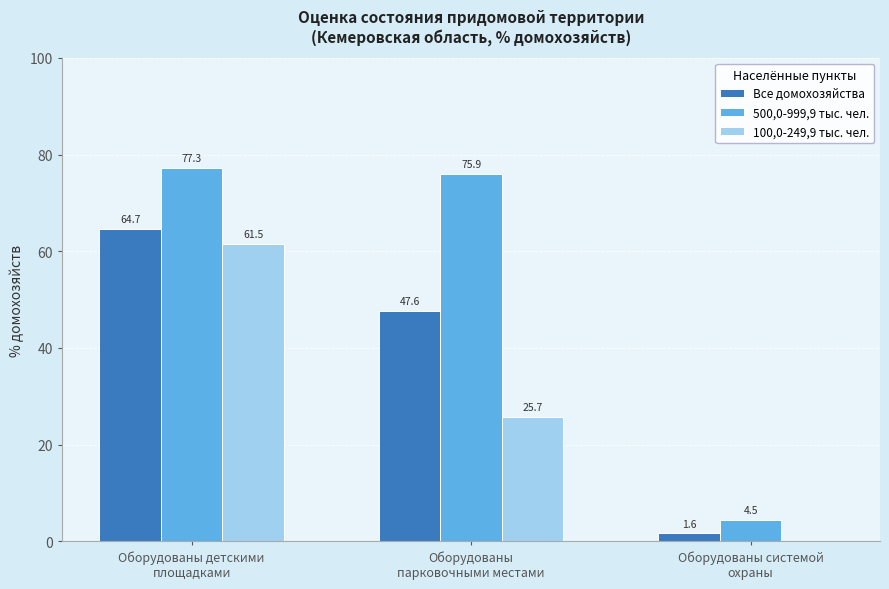

Is the value of 100,0-249,9 тыс. чел. at Оборудованы детскими
площадками greater than the value of 500,0-999,9 тыс. чел. at Оборудованы детскими
площадками?

No